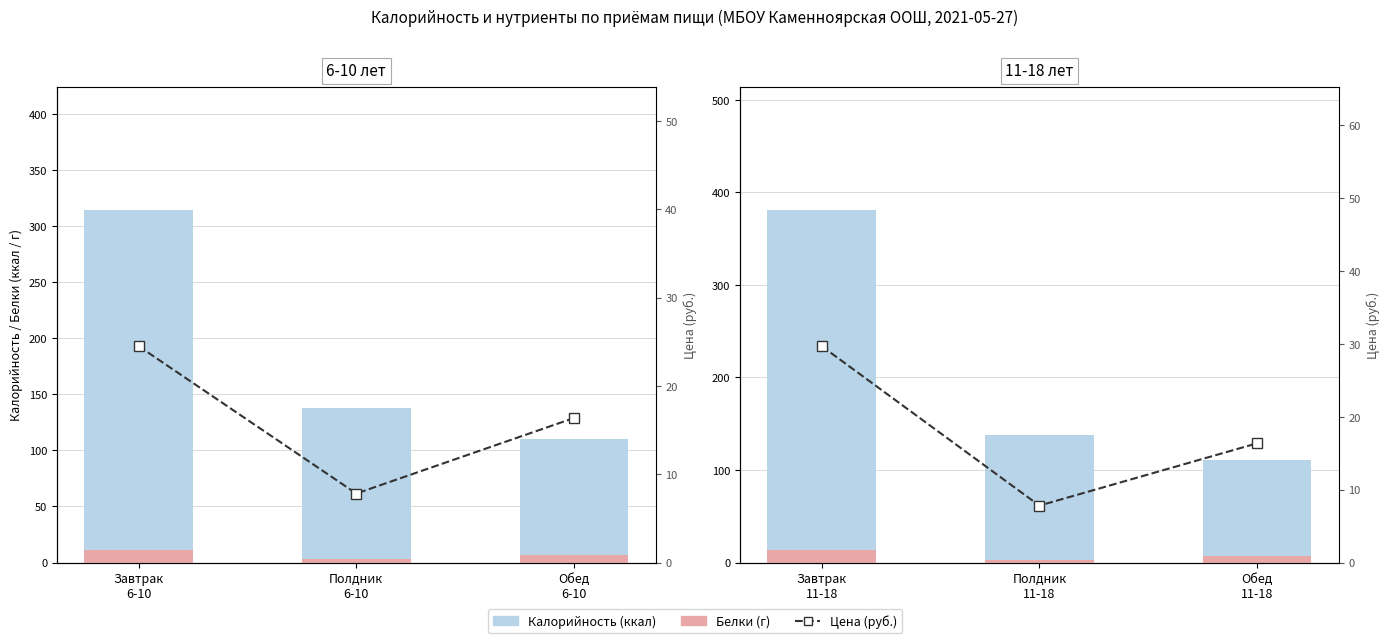

True or false: Калорийность has a value of 49.4 at Обед 11-18.

False